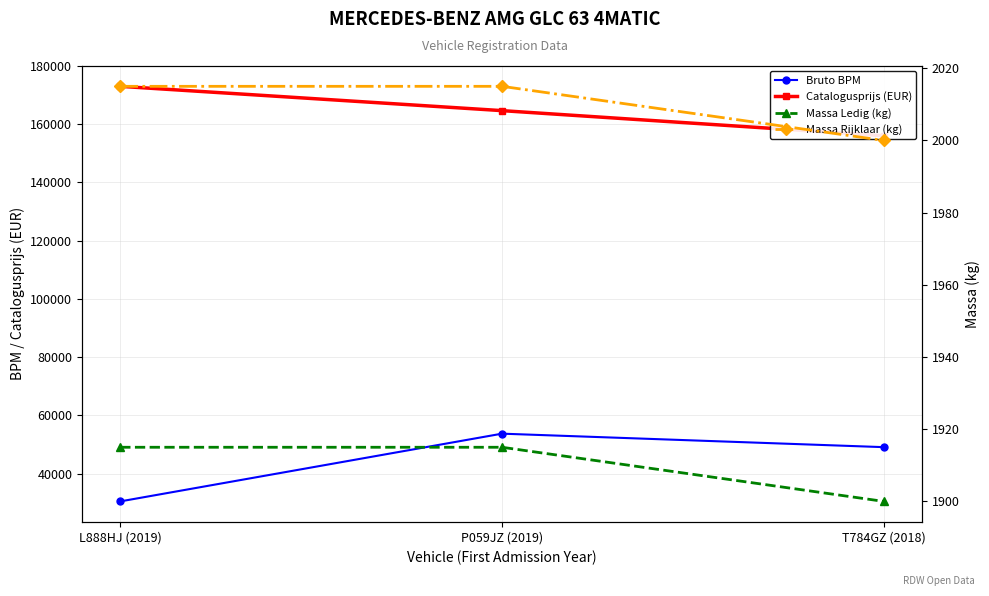

Is it true that Bruto BPM equals 30483 at L888HJ (2019)?

True